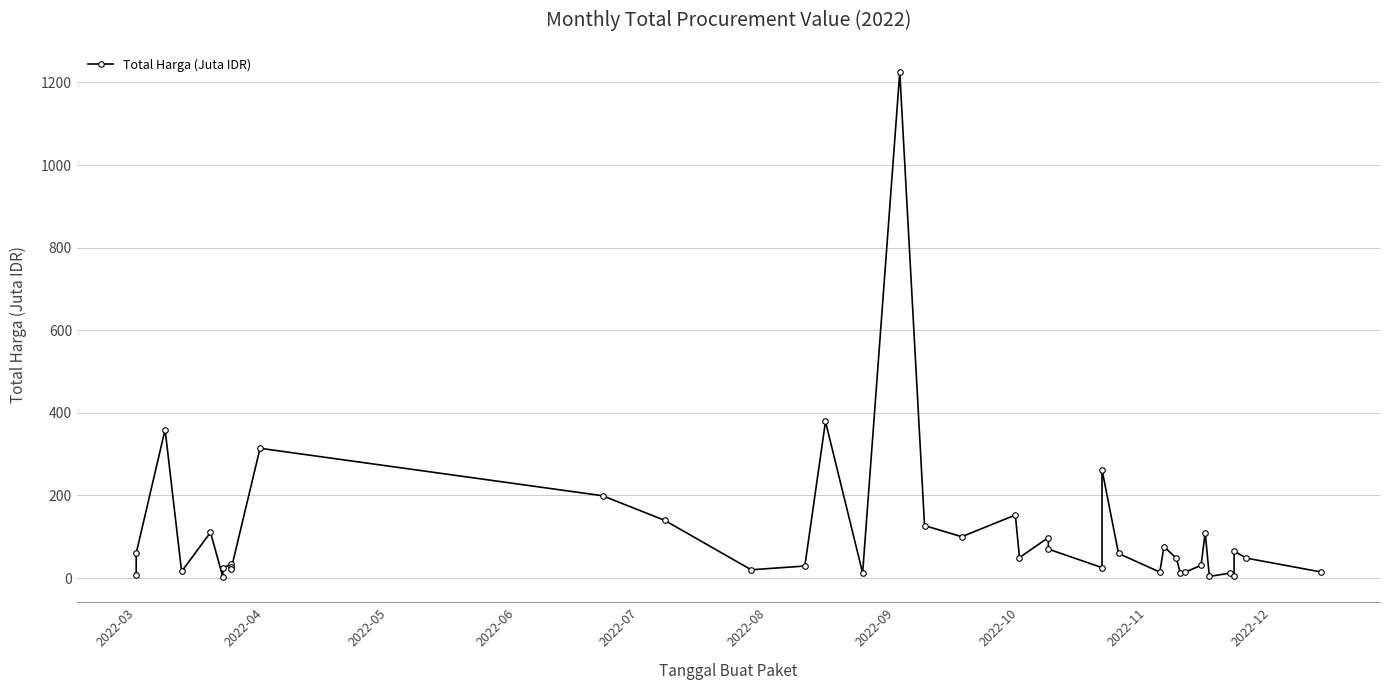

How many values are below 48?

19